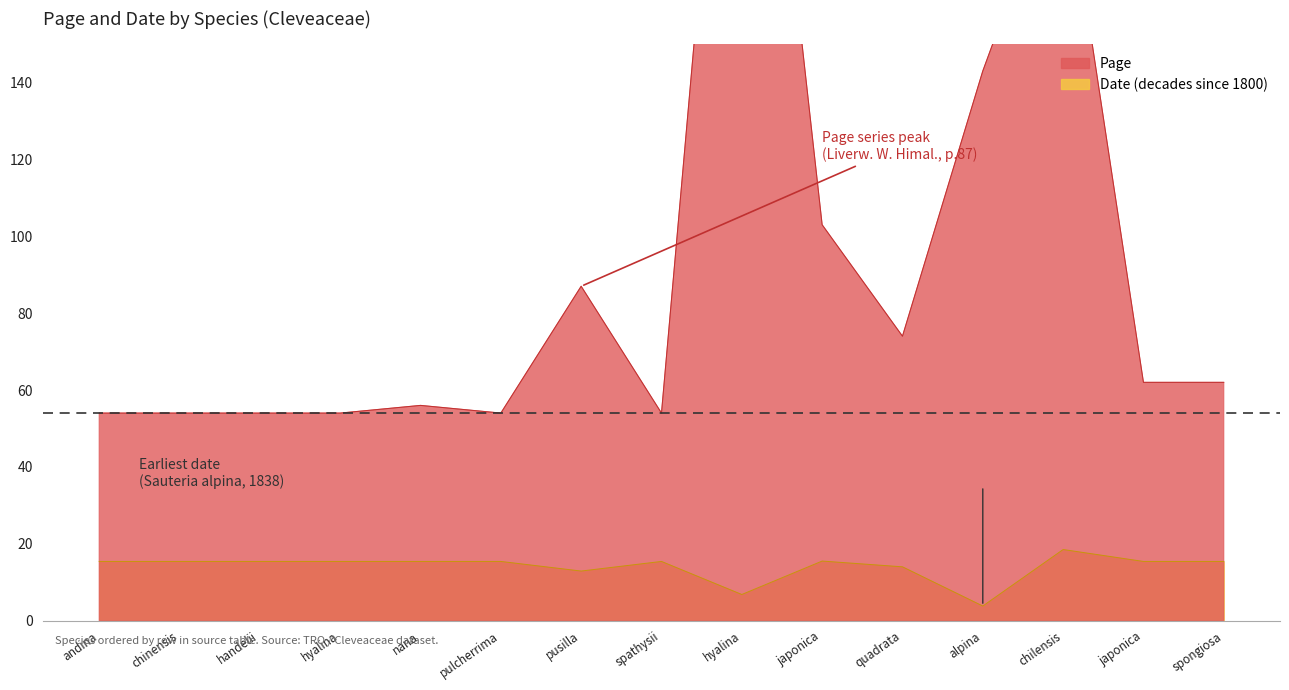

At which label does Date first exceed 15?

andina